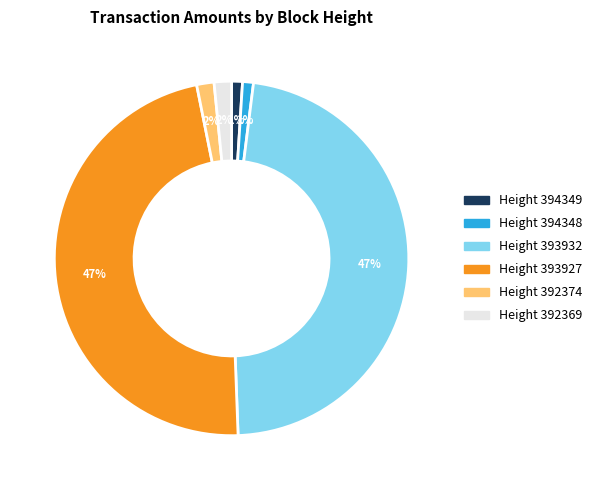

Count the number of slices in the pie.

6